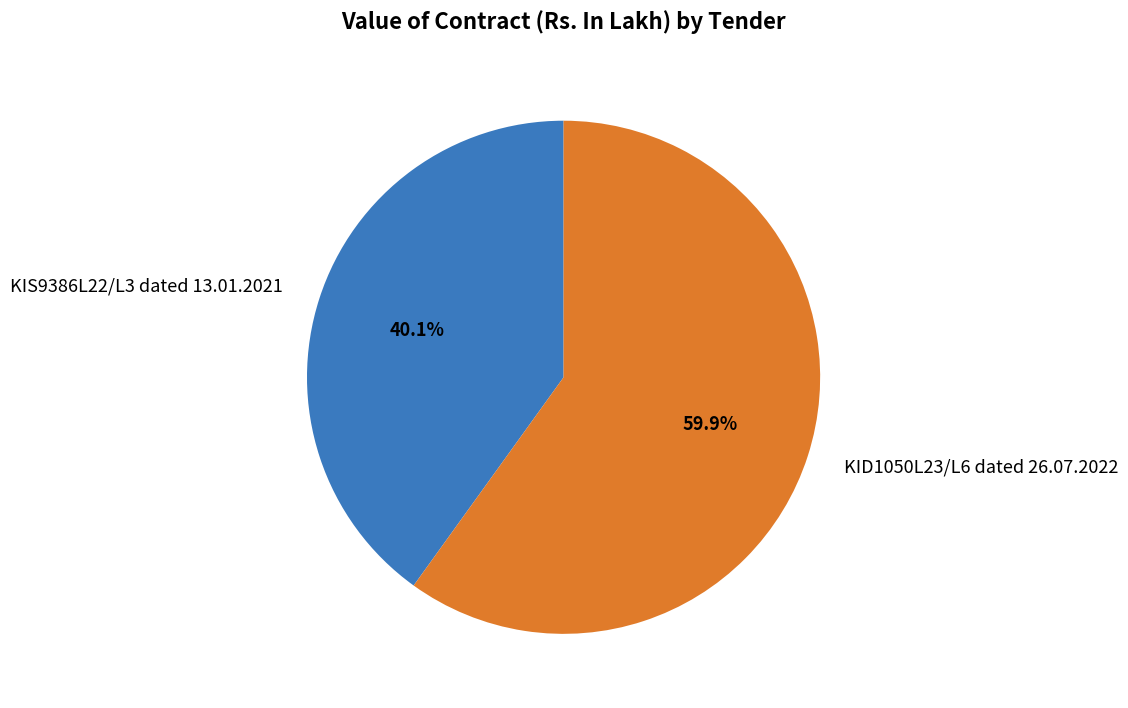

Between KID1050L23/L6 dated 26.07.2022 and KIS9386L22/L3 dated 13.01.2021, which is larger?

KID1050L23/L6 dated 26.07.2022